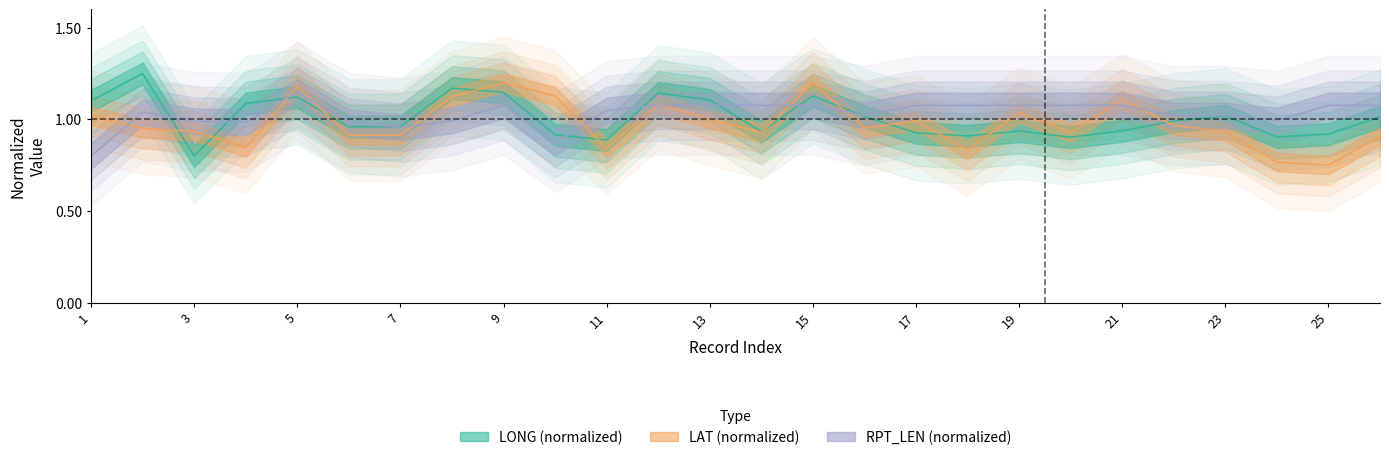

Rank the series at 24 from highest to lowest value.

RPT_LEN_mean, LONG_mean, LAT_mean